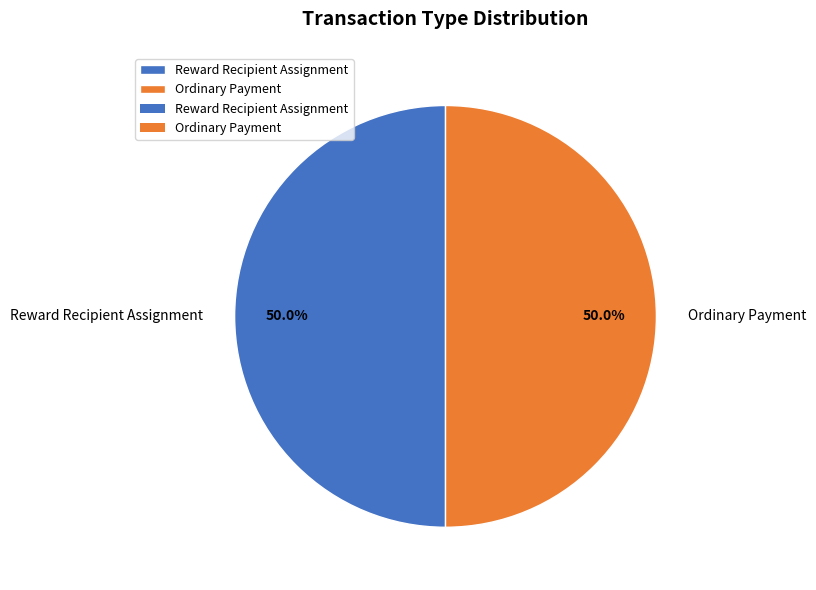

Is the sum of Ordinary Payment and Reward Recipient Assignment greater than half?

Yes